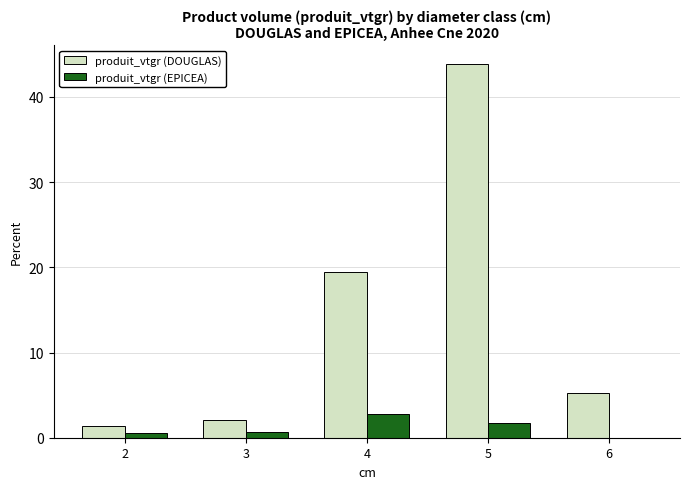

True or false: produit_vtgr (EPICEA) has a value of 0.6 at 2.

True